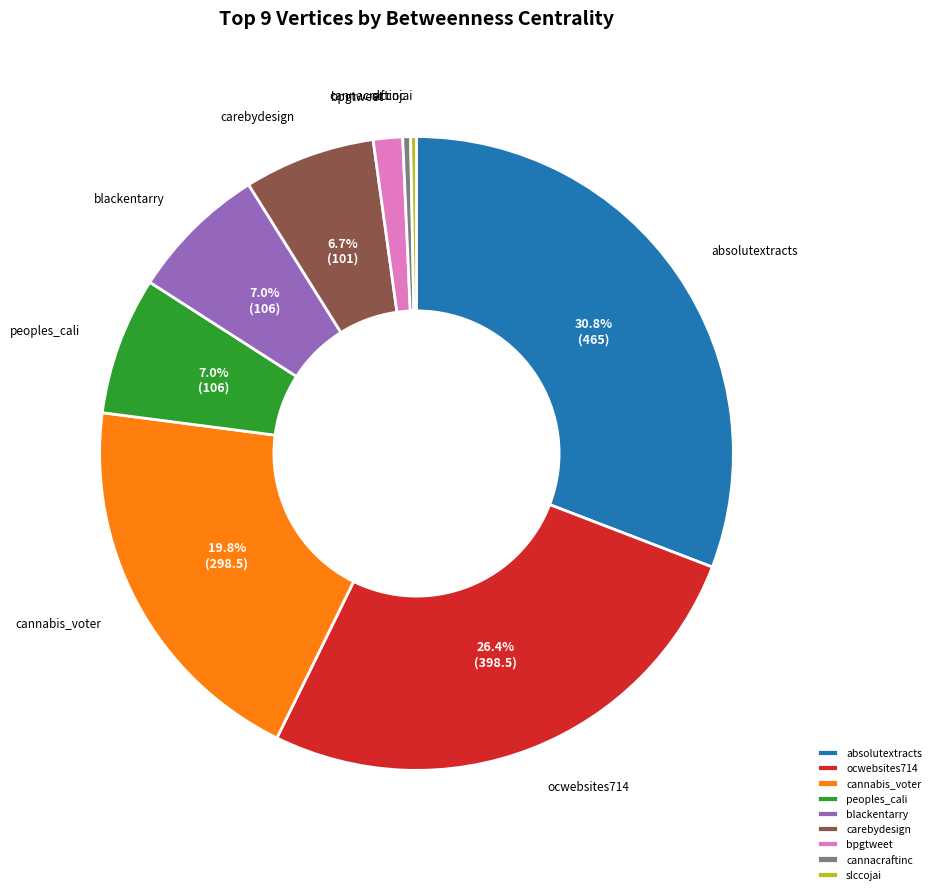

What is the largest slice in the pie chart?

absolutextracts